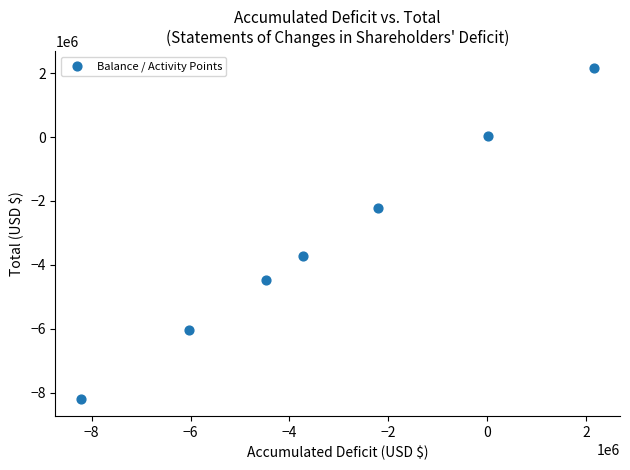

What Y value in the scatter plot is closest to -3023579?

-3721076